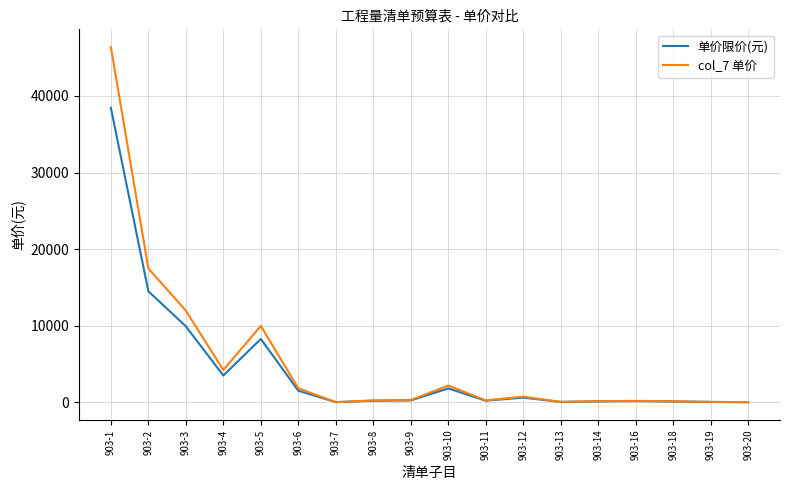

What is the difference between the col_7 单价 values at 903-1 and 903-14?

46229.2